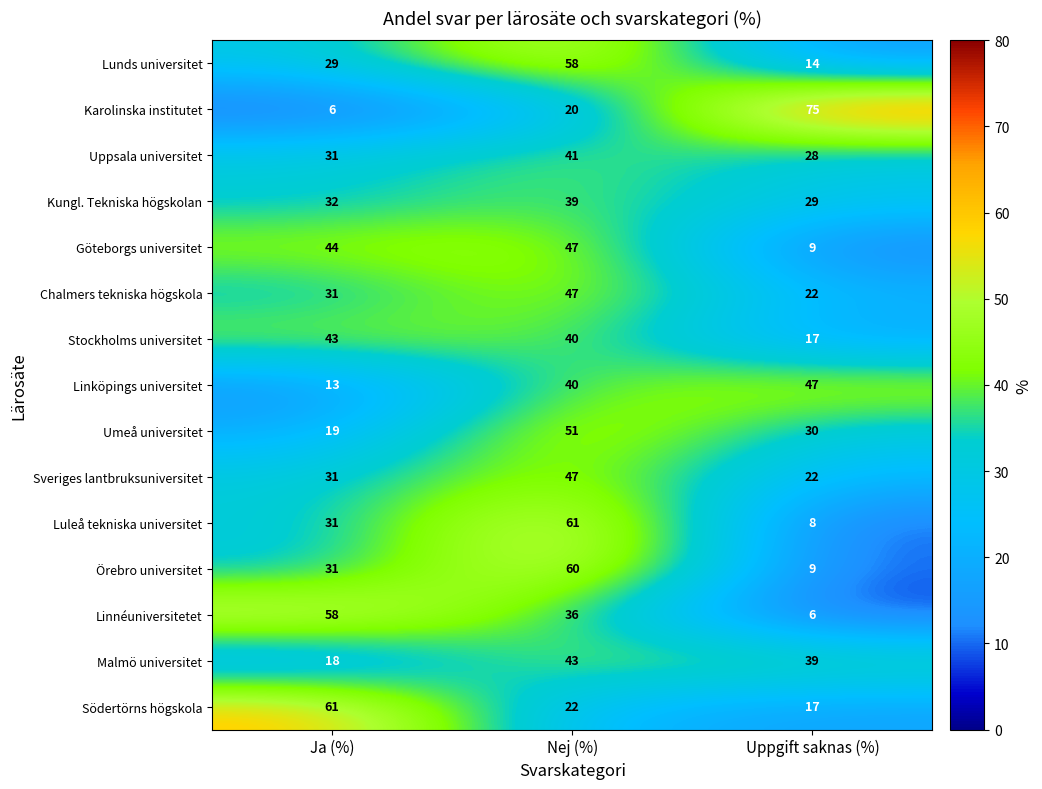

At which category is the sum across all series the highest?

Nej (%)